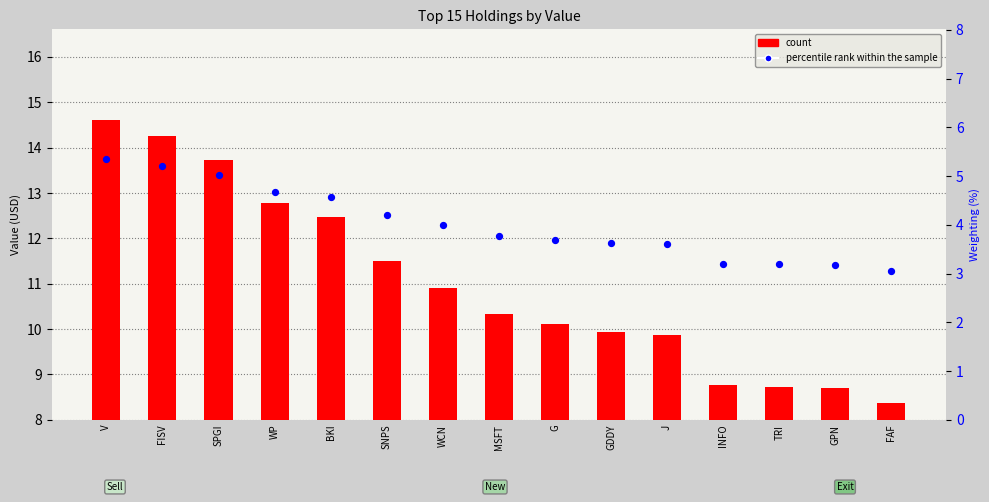

At which category is the sum across all series the highest?

V